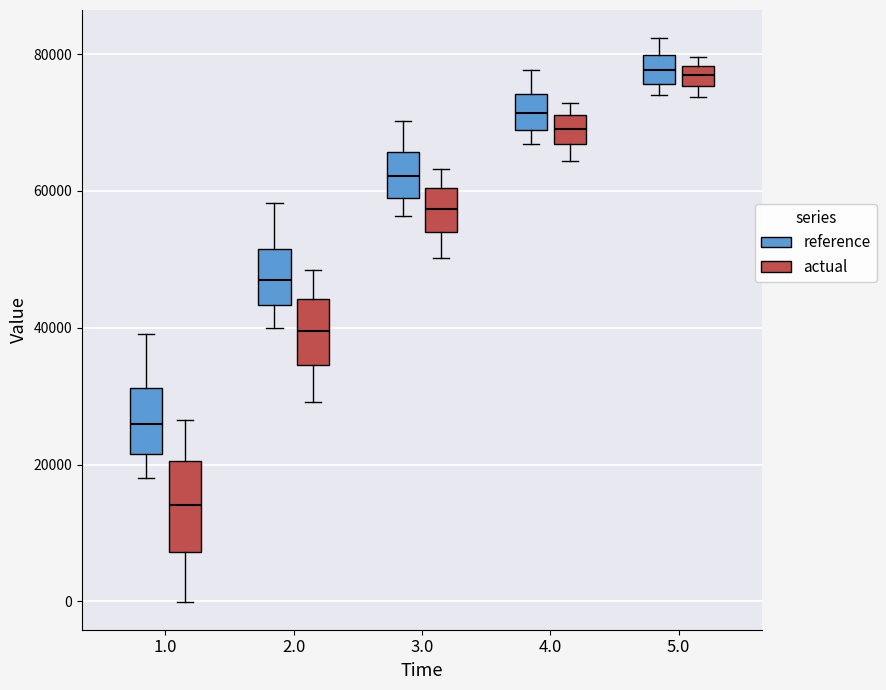

Comparing the boxes themselves (not the whiskers), which one is the tallest?

1.0 (actual)